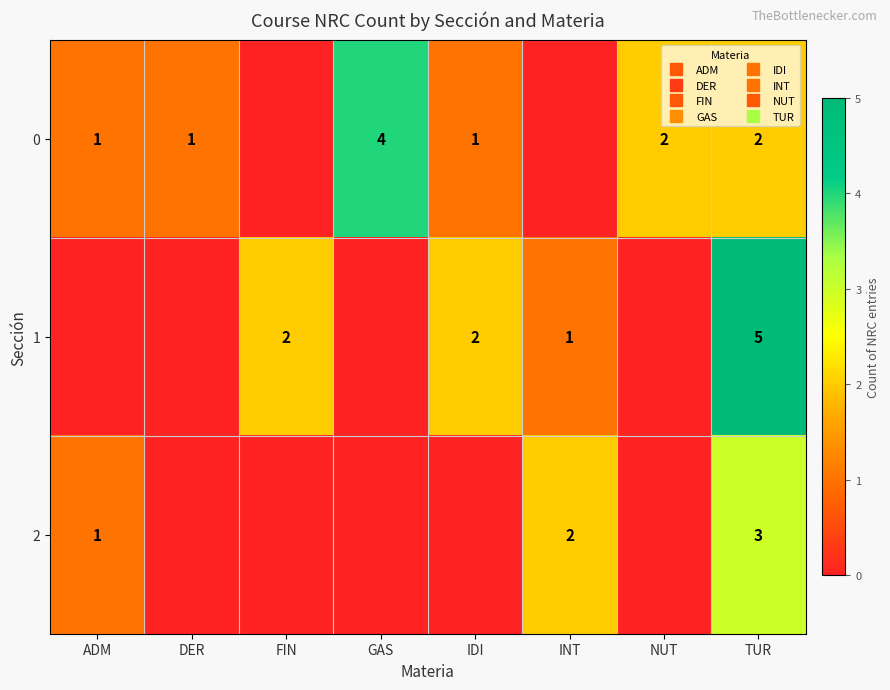

How many distinct data groups are displayed?

3